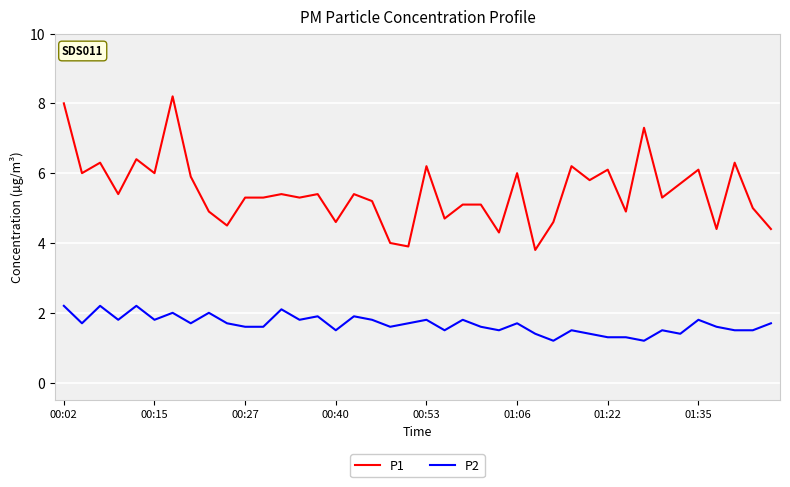

What is the difference between the maximum and minimum values in the P1 series?

4.4